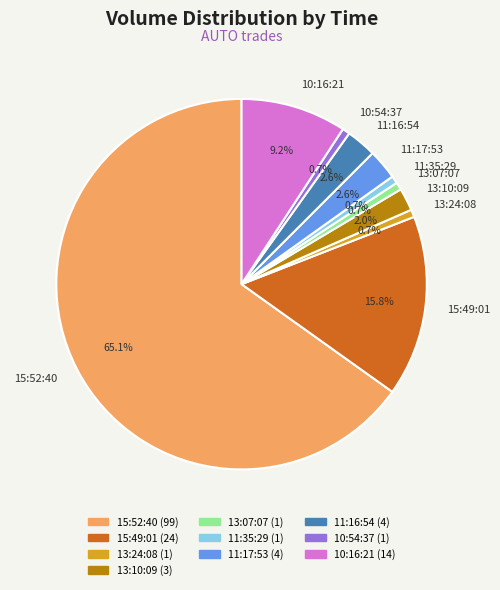

Which has a higher value, 10:16:21 or 13:24:08?

10:16:21